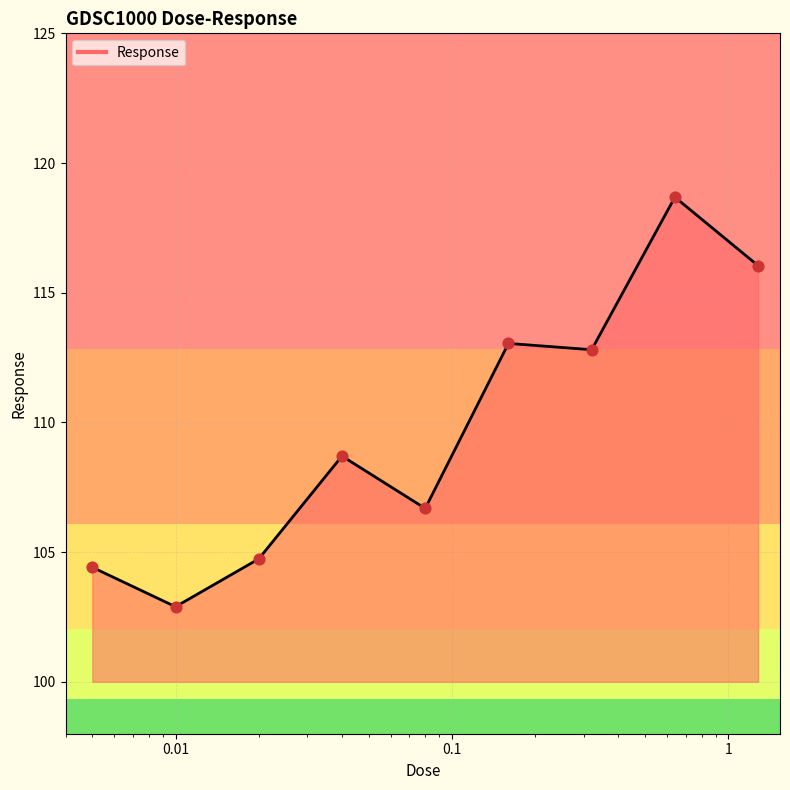

What is the minimum value shown in the chart?

102.9